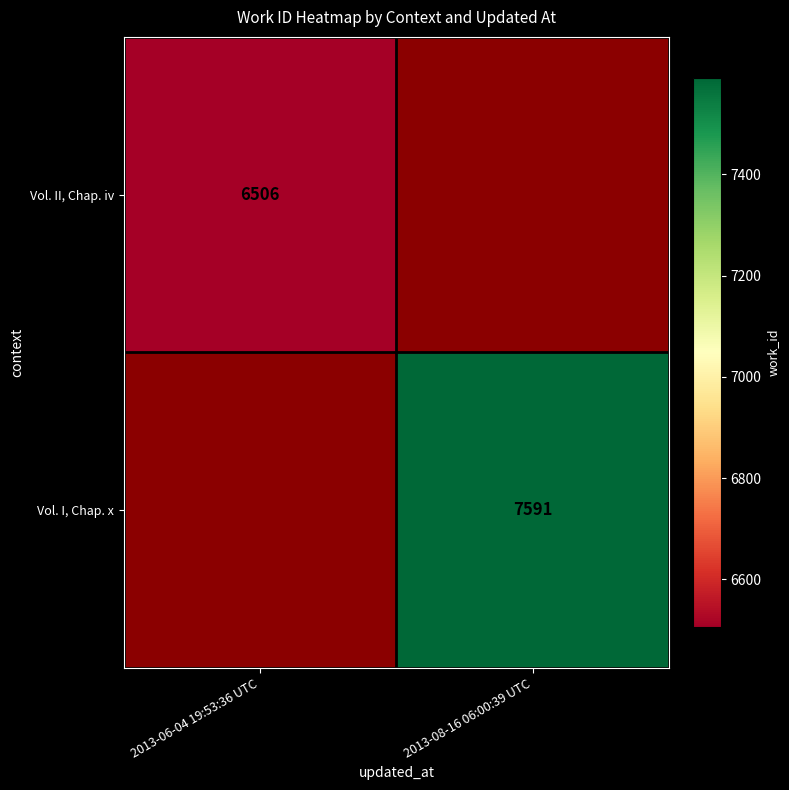

How many categories are shown in the chart?

2